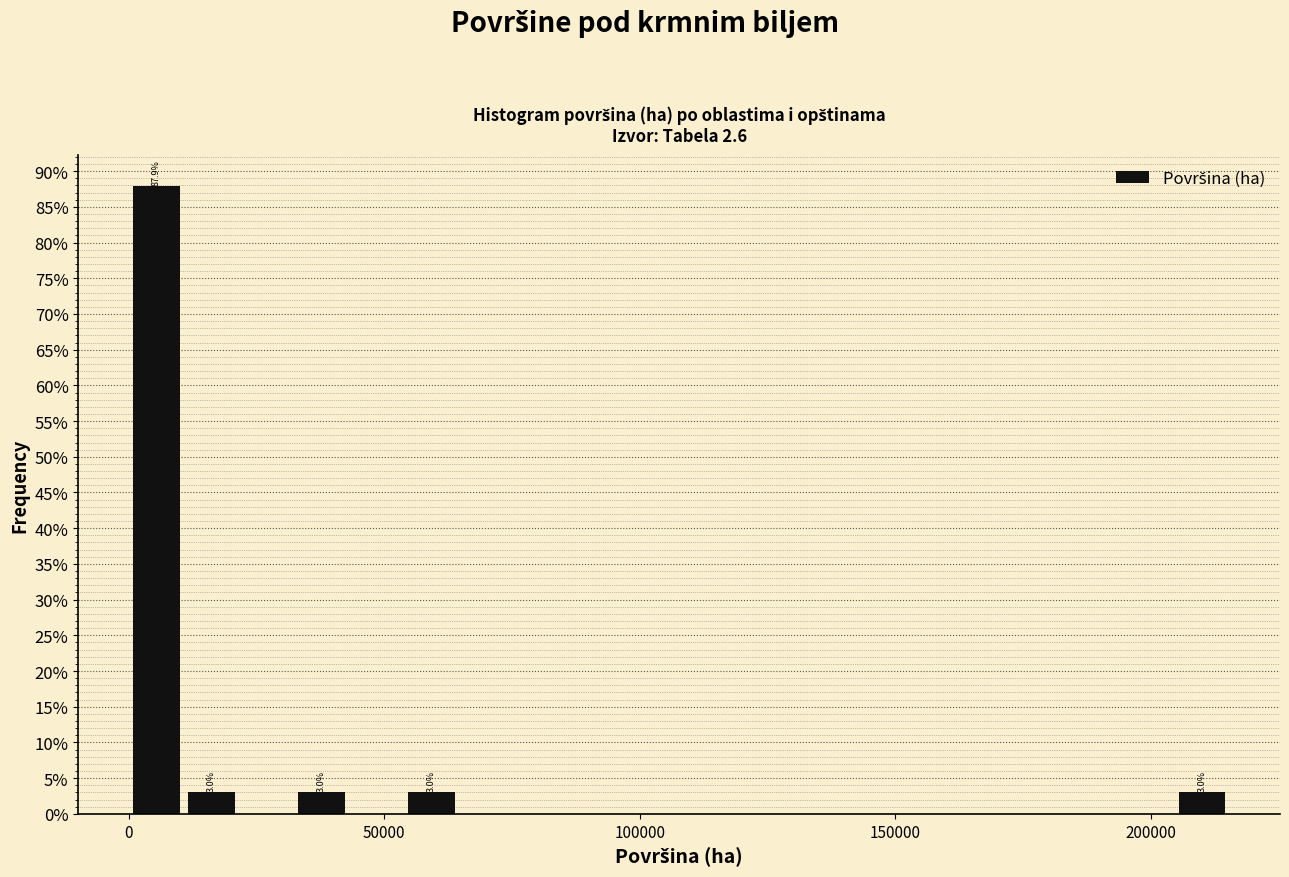

Around what value on the x-axis is the tallest bar? Give the approximate position of its centre, as read against the axis.

5000